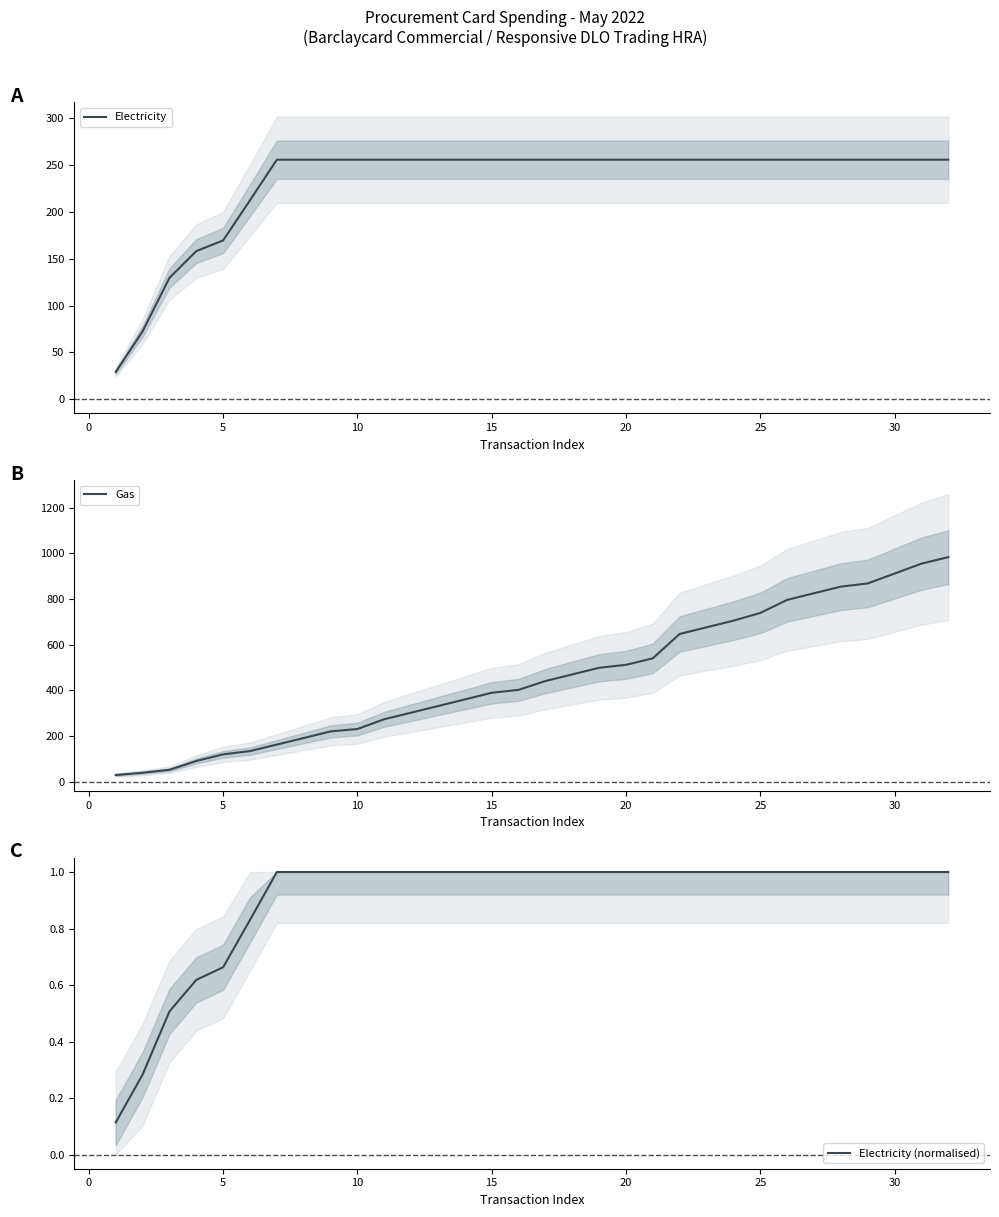

True or false: Electricity and Electricity (normalised) intersect in this chart.

False